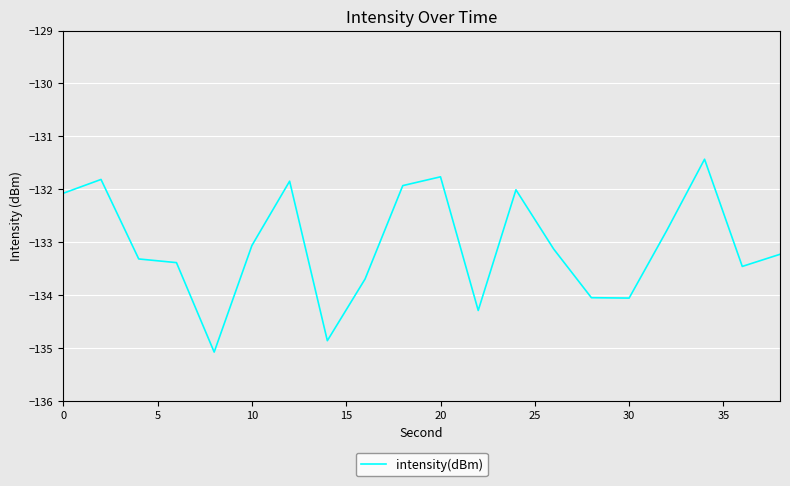

What is the difference between the maximum and minimum values?

3.6